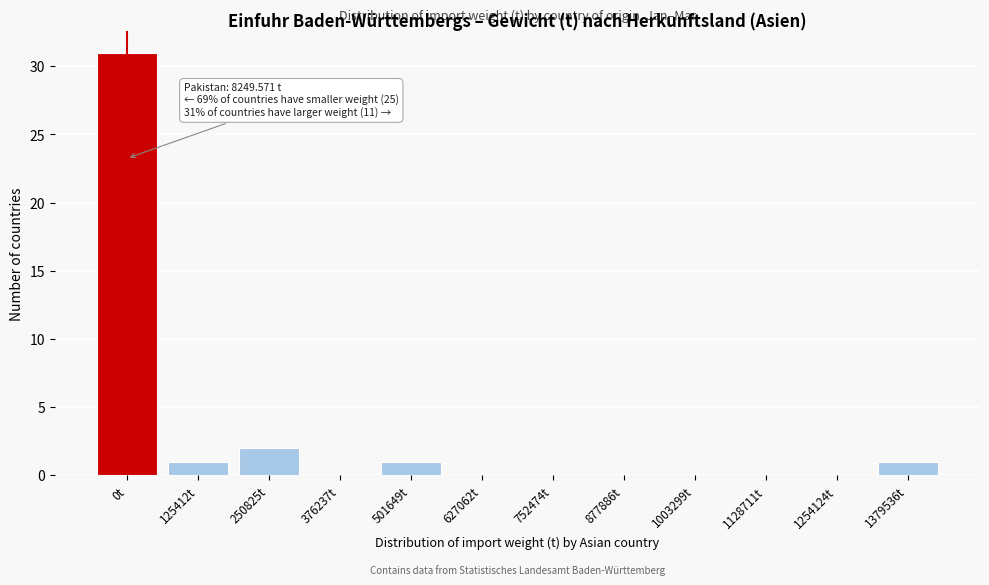

Reading left to right, what are all the values shown in this chart?

0t=31	125412t=1	250825t=2	376237t=0	501649t=1	627062t=0	752474t=0	877886t=0	1003299t=0	1128711t=0	1254124t=0	1379536t=1